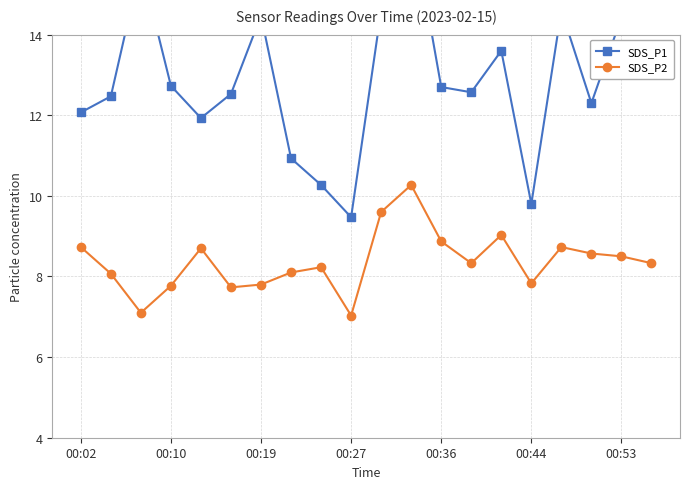

Where does the SDS_P2 series first go above 8?

00:02